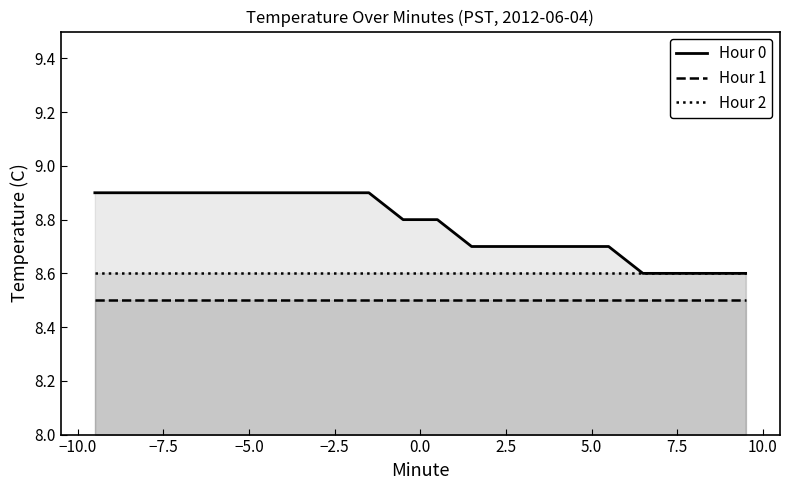

What is the difference between the maximum and minimum values in the Hour 0 series?

0.3